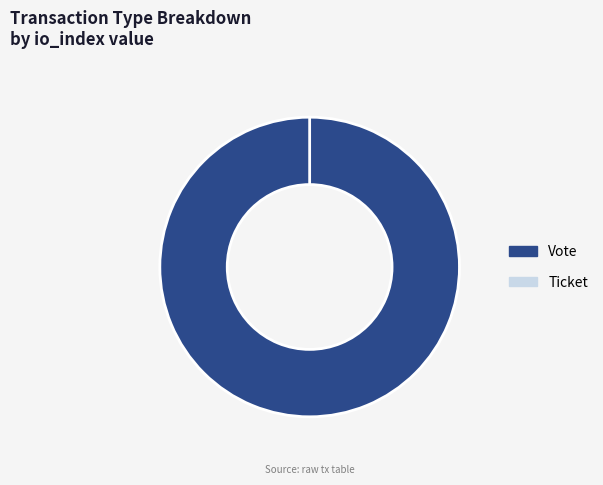

Does any single category account for the majority?

Yes